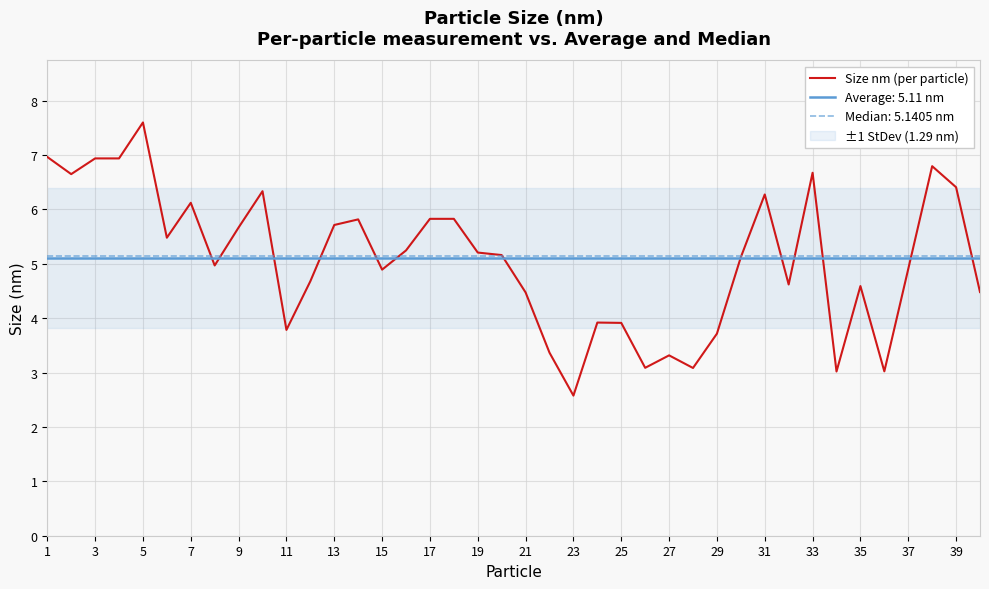

The value of Size nm (per particle) at 13 is 5.7. True or false?

True